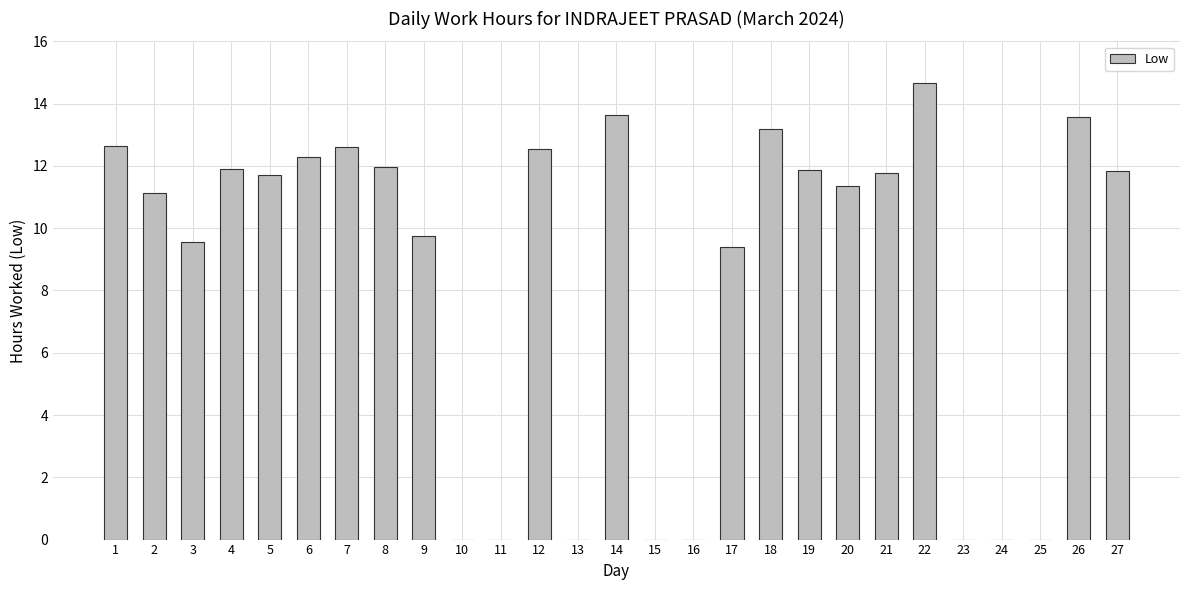

Between 25 and 18, which is larger?

18